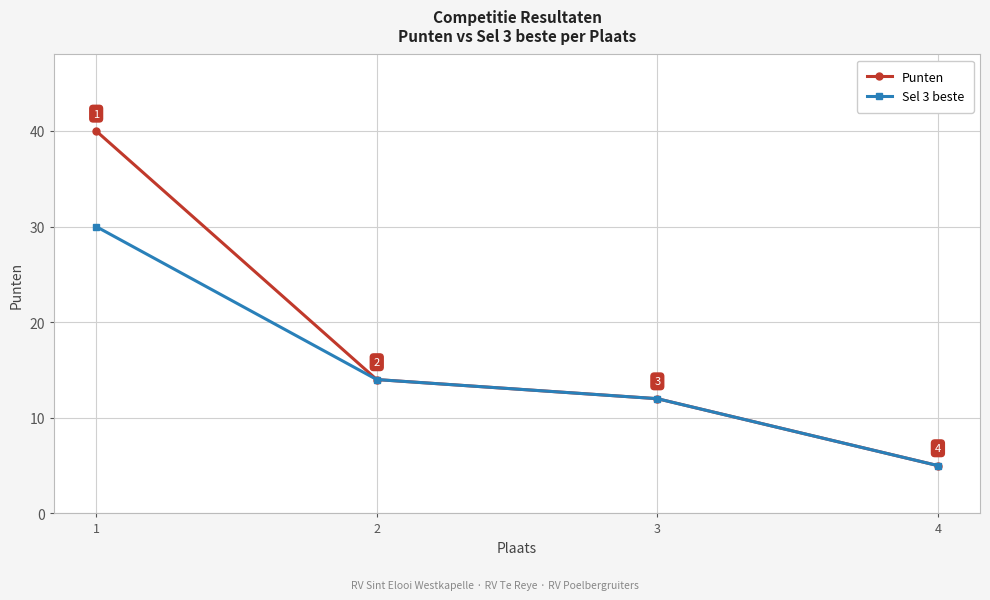

Which label corresponds to the smallest value in the chart?

4